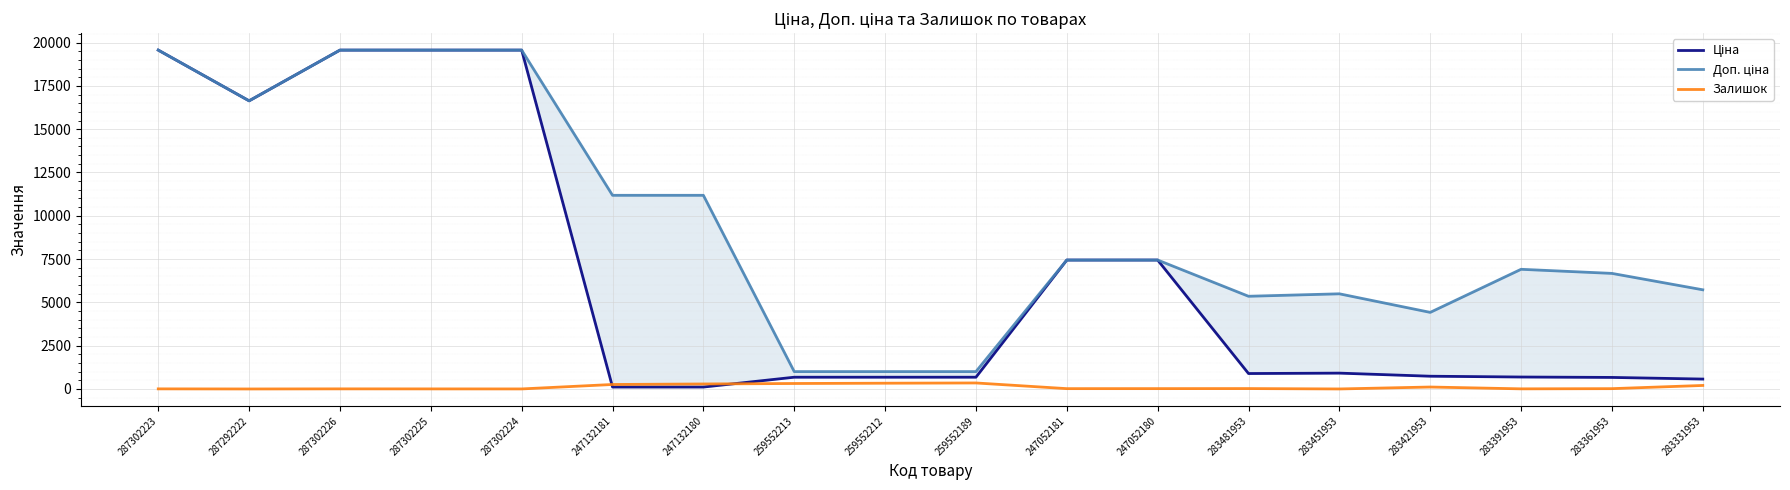

Where is the first local maximum for Доп. ціна?

283451953